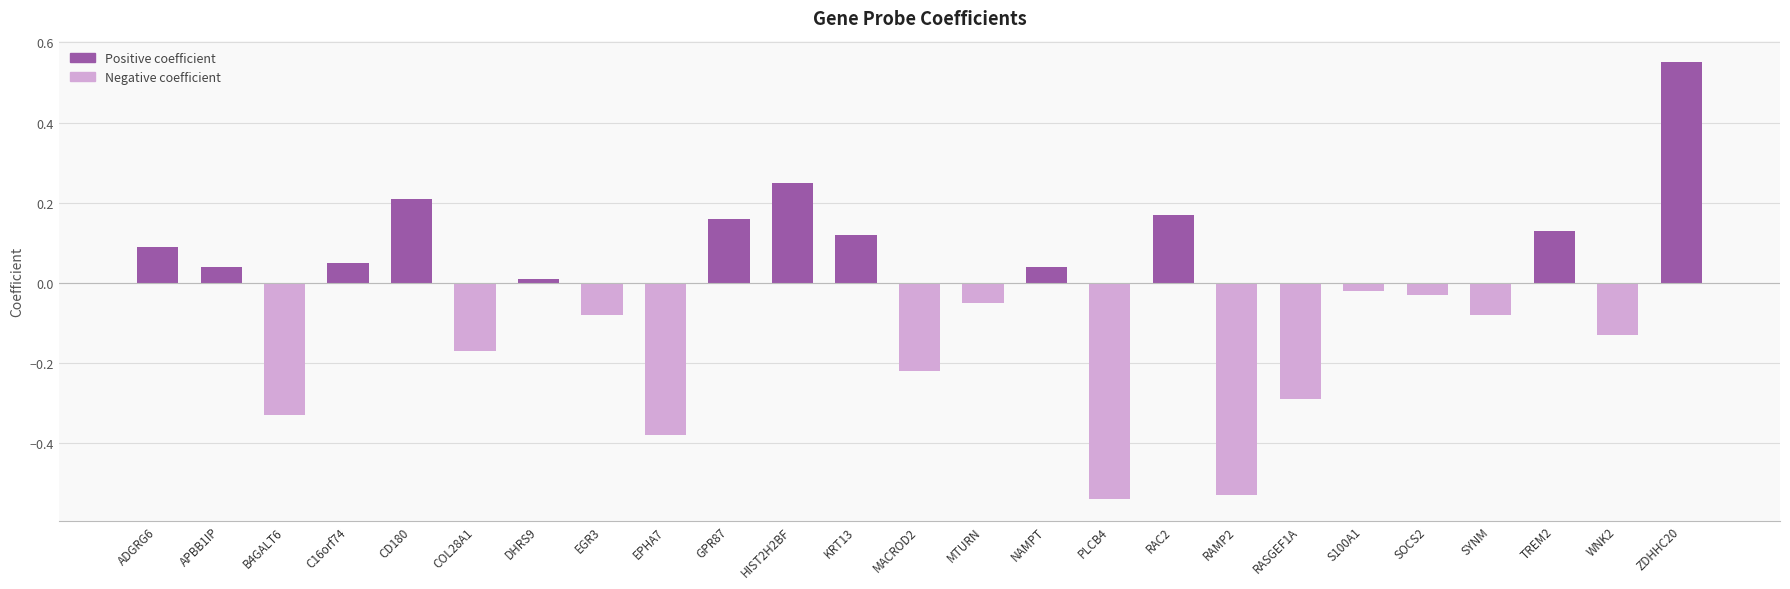

Is it true that the value at B4GALT6 is -0.3?

True